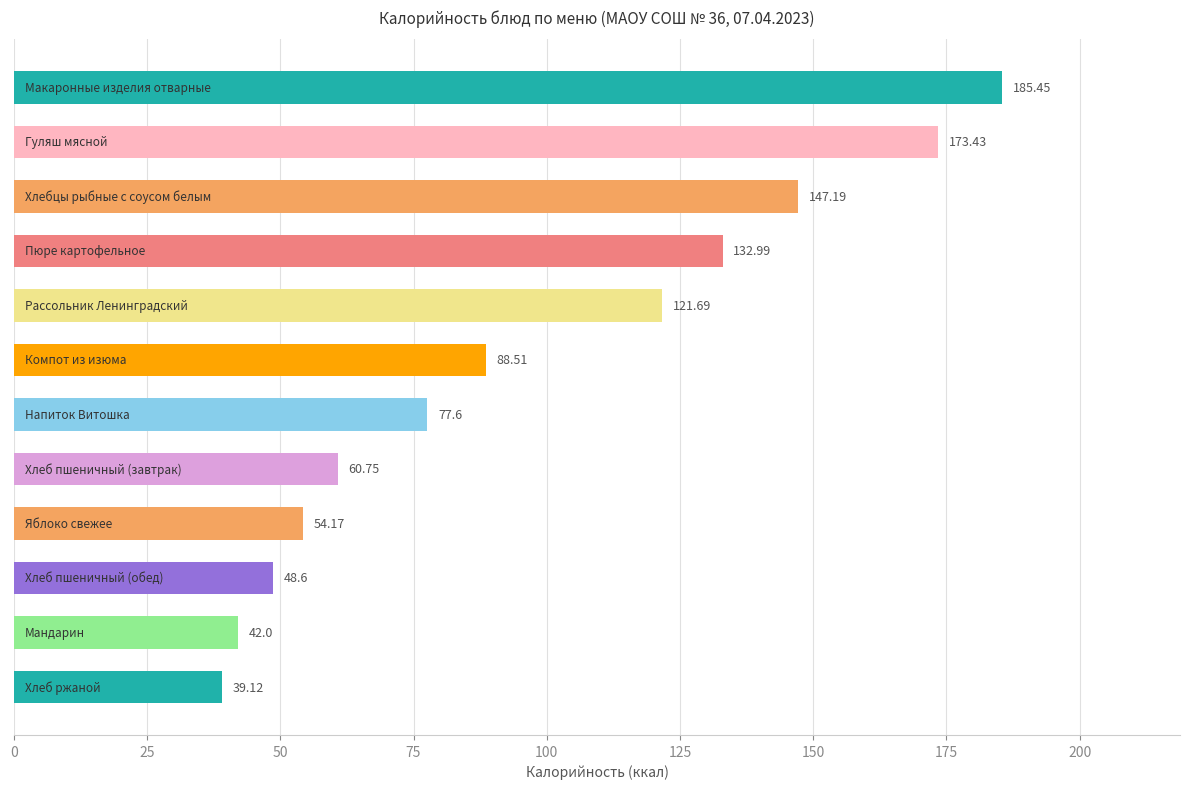

What is the difference between the maximum and minimum values?

146.3